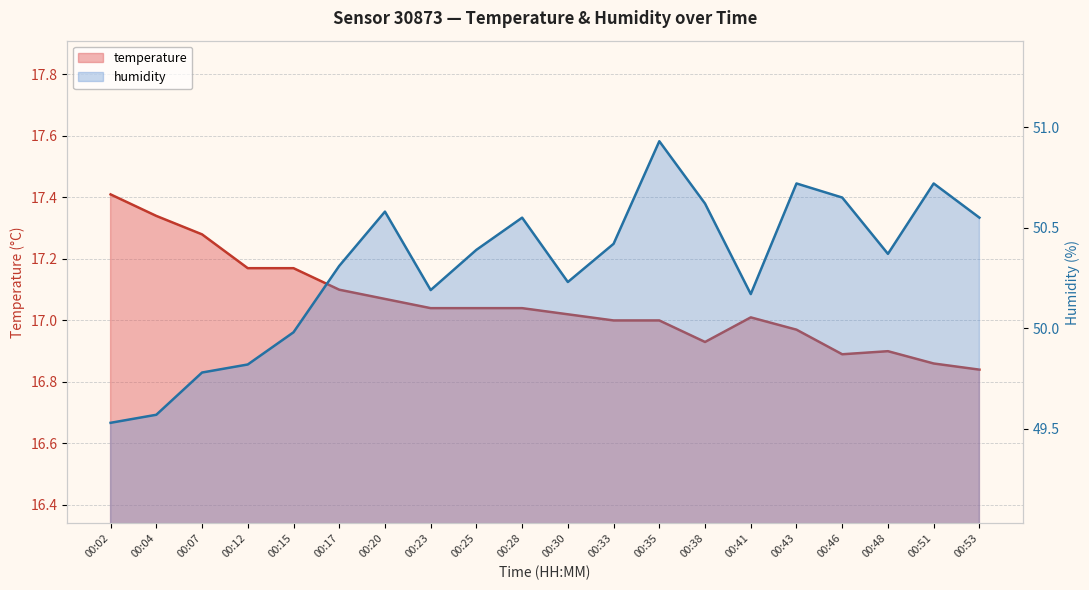

List the series in order of their overall mean, lowest first.

temperature, humidity